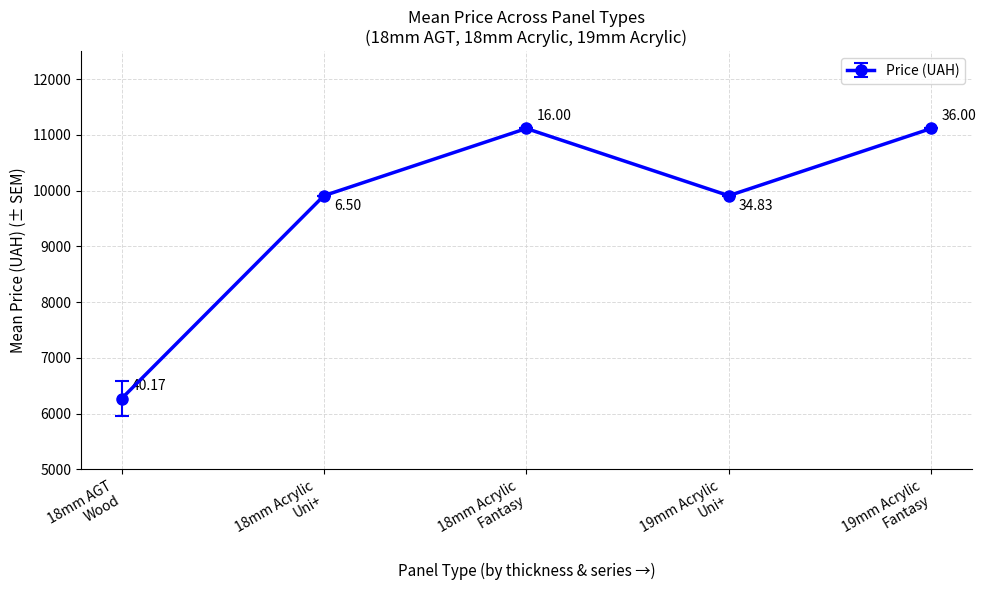

What is the average value?

9662.2